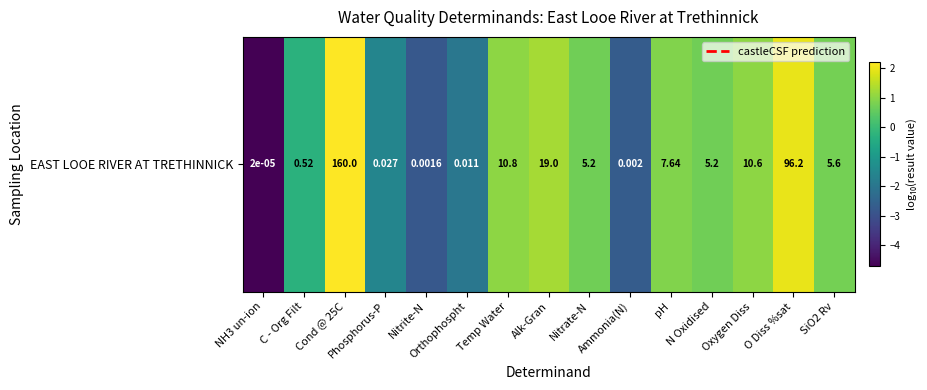

At which category does the chart reach its peak across all series?

Cond @ 25C